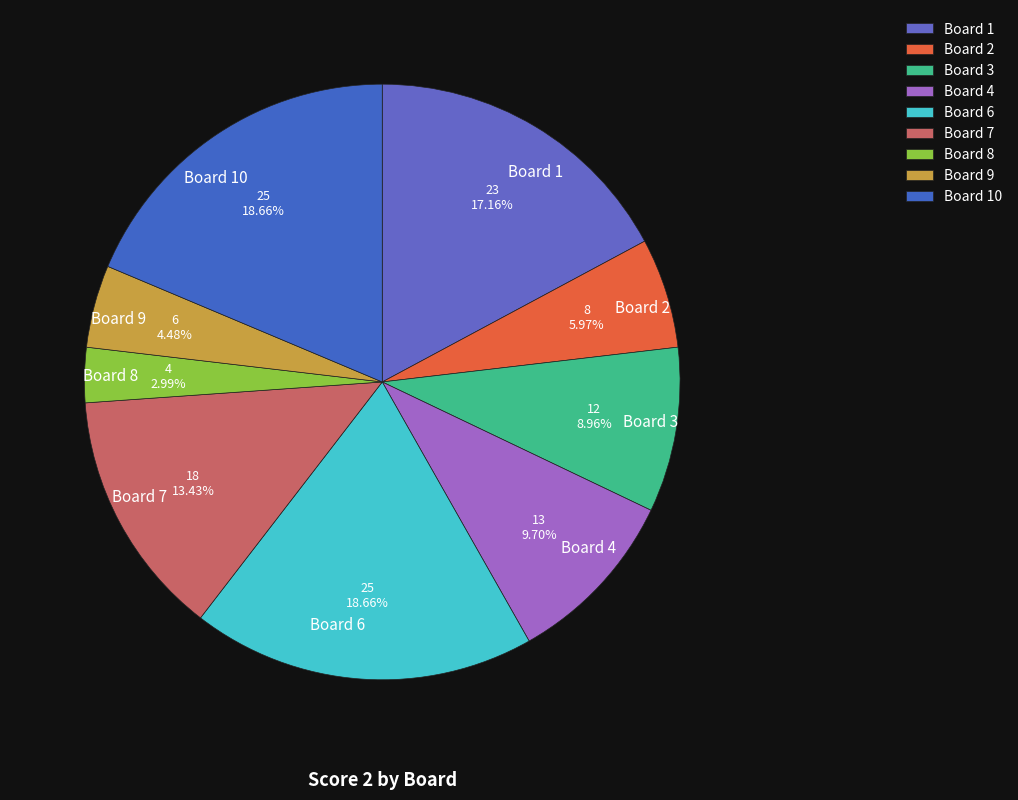

How many segments does this pie chart have?

9